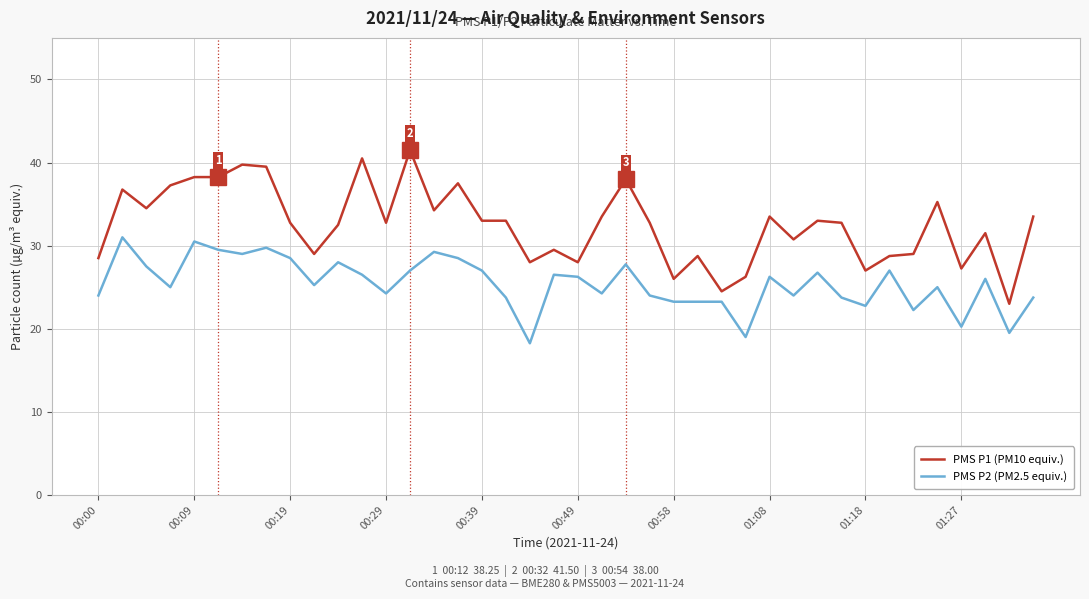

Which series has the largest total across all categories?

PMS P1 (PM10 equiv.)